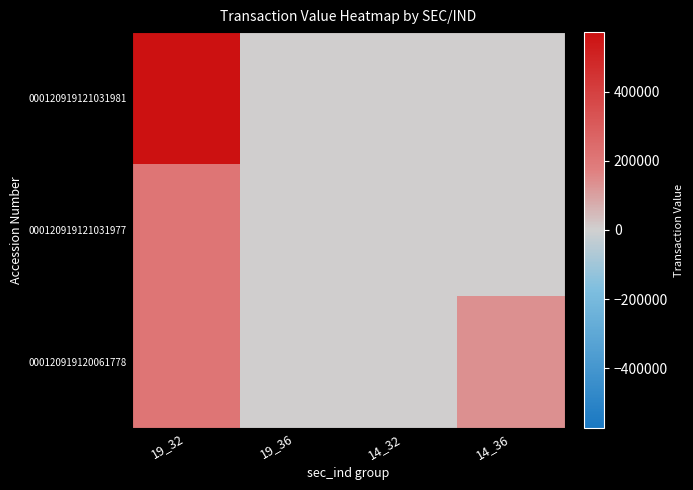

Count the number of categories in the chart.

4